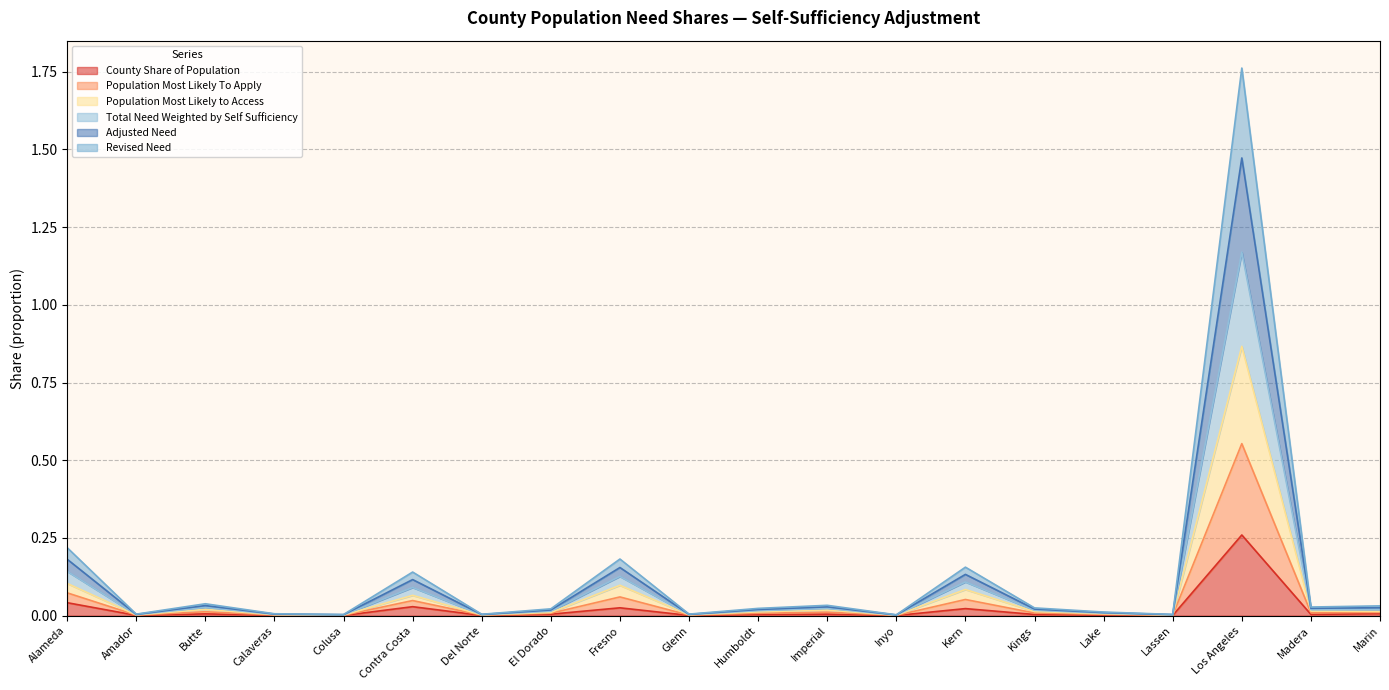

Which has a higher value, Colusa or Del Norte?

Del Norte